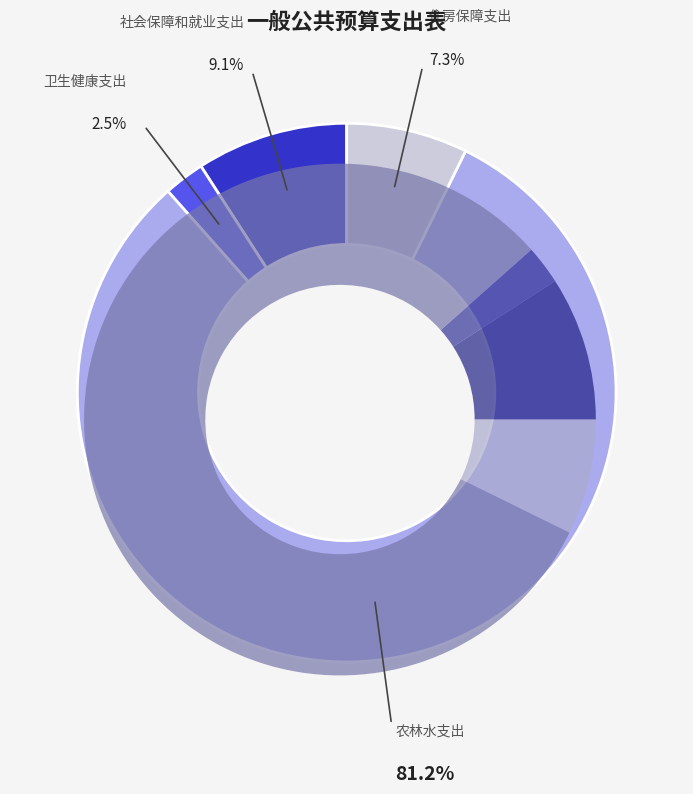

How many segments does this pie chart have?

4